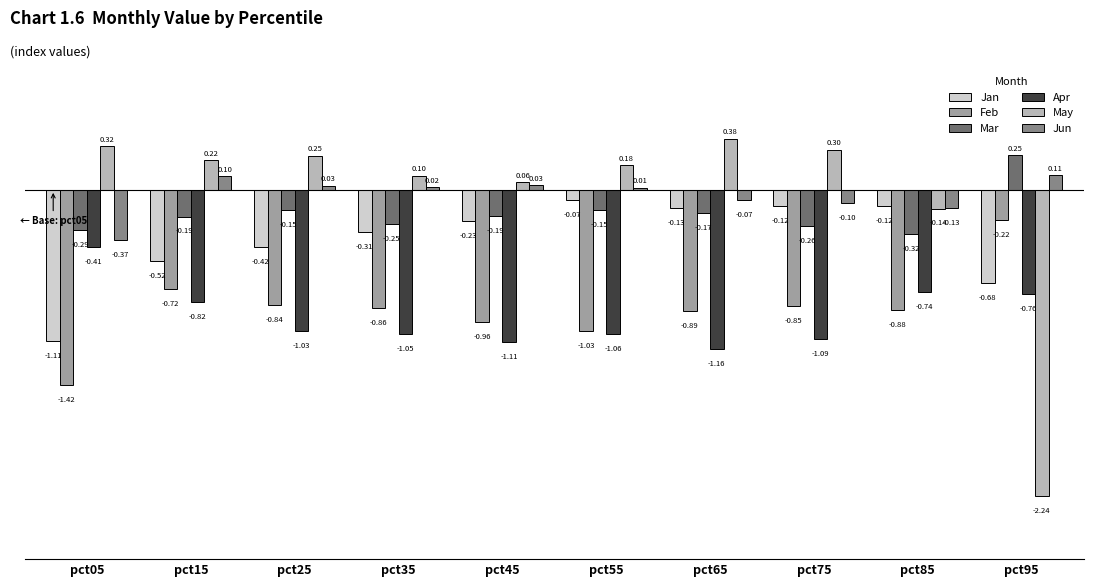

List the series in order of their peak value, highest first.

May, Mar, Jun, Jan, Feb, Apr